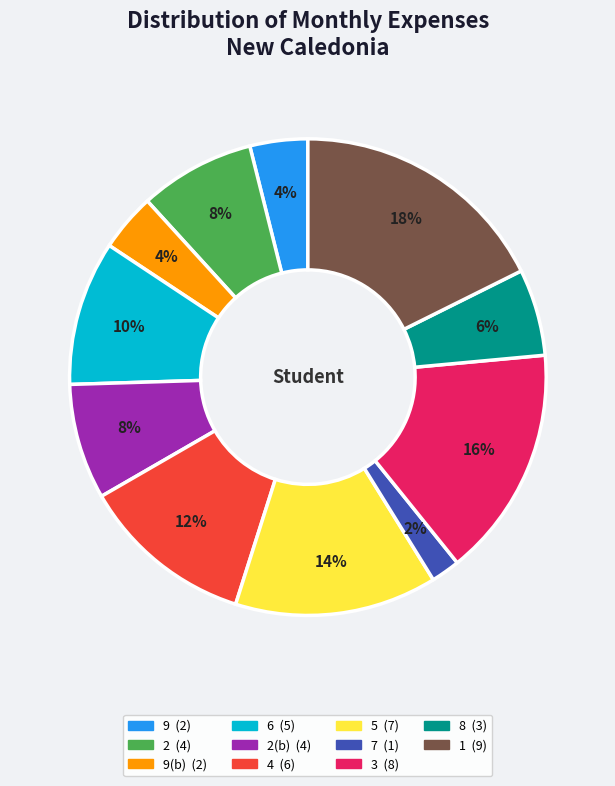

To the nearest percent, what is the average slice percentage?

9%